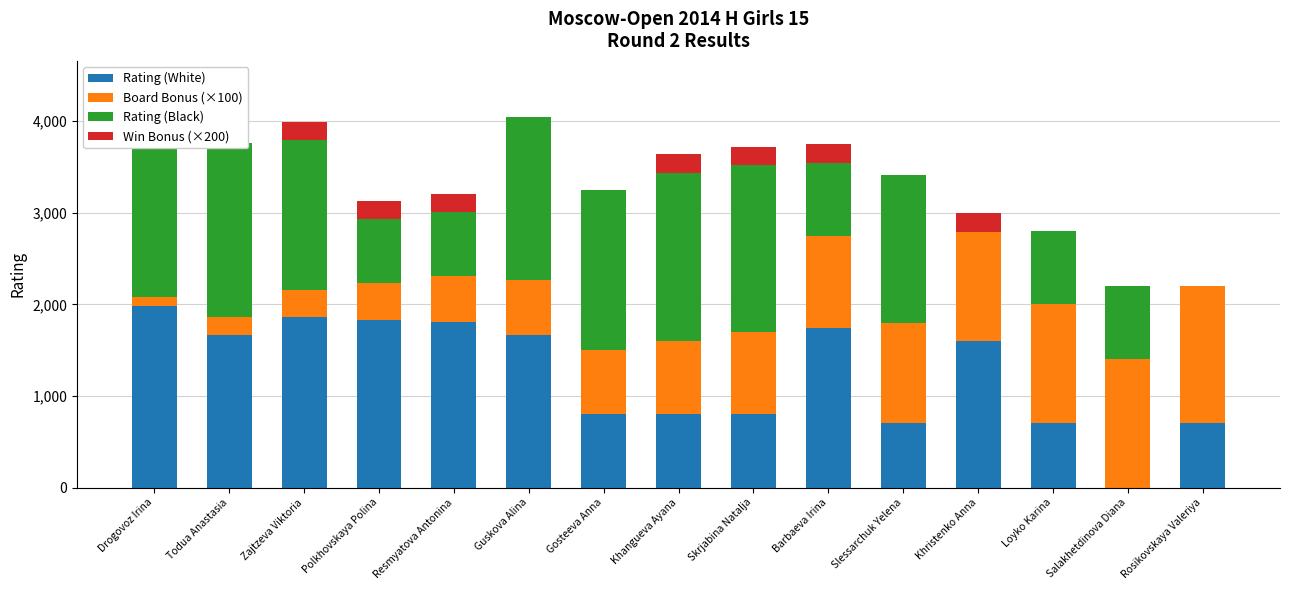

What is the difference between the maximum and second lowest values in the Rating (White) series?

1281